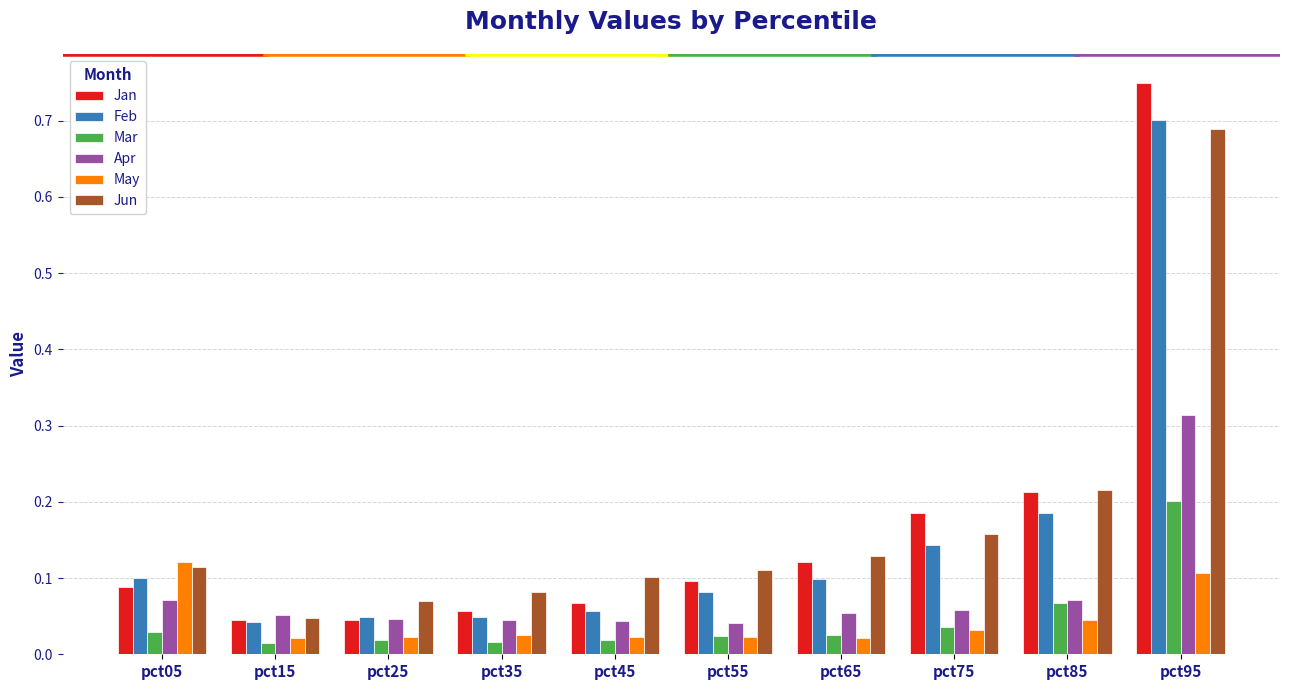

Which category has the highest value in the Mar series?

pct95